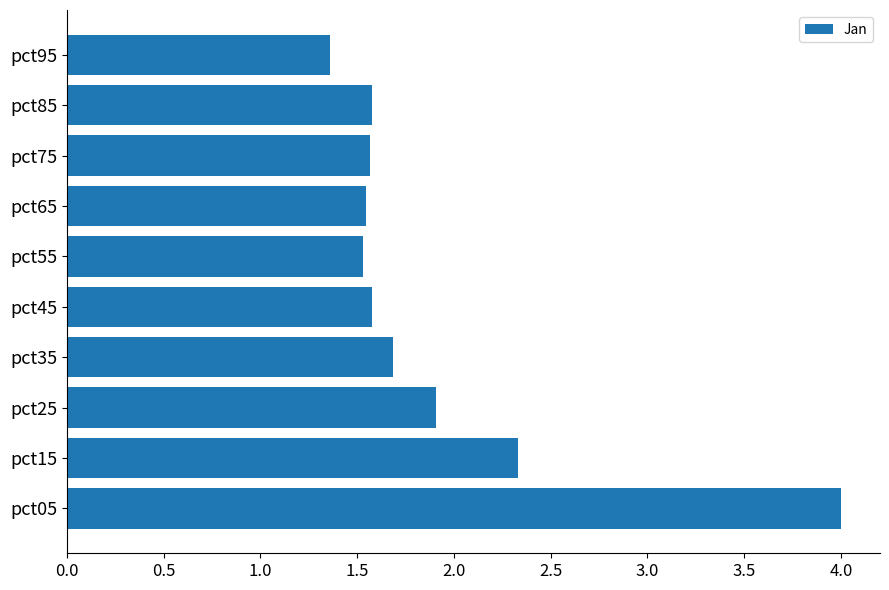

The chart shows a value of 1.5 at pct05. True or false?

False